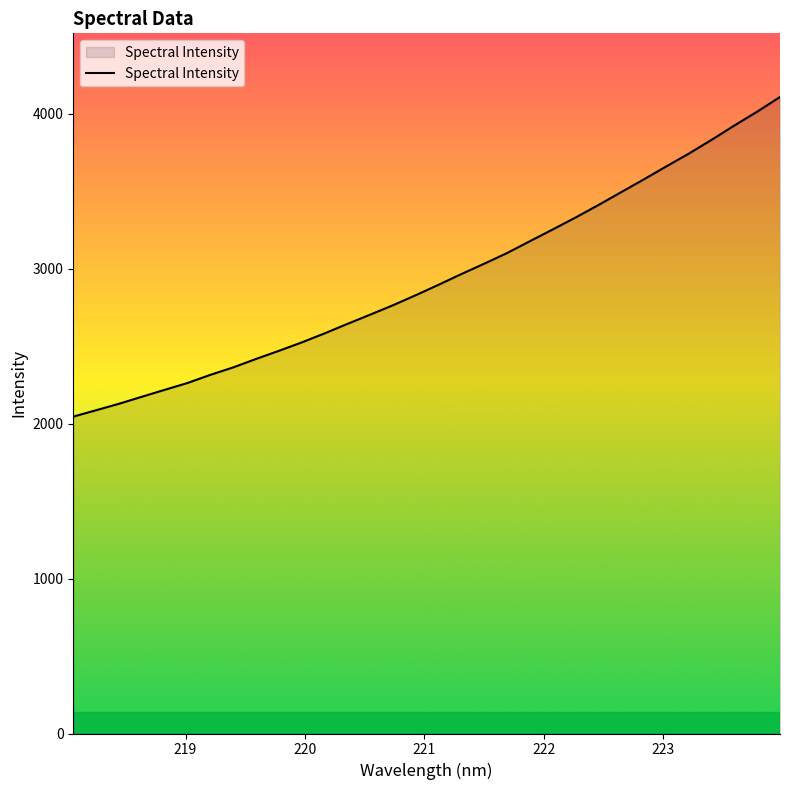

What is the difference between the maximum and minimum values?

2063.6